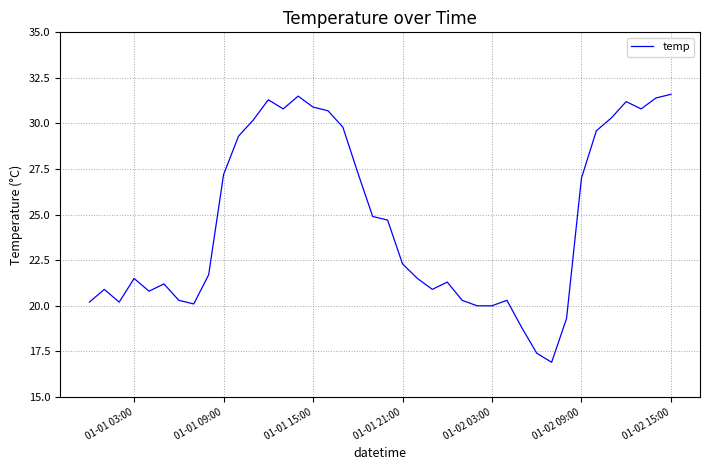

What is the minimum value shown in the chart?

16.9